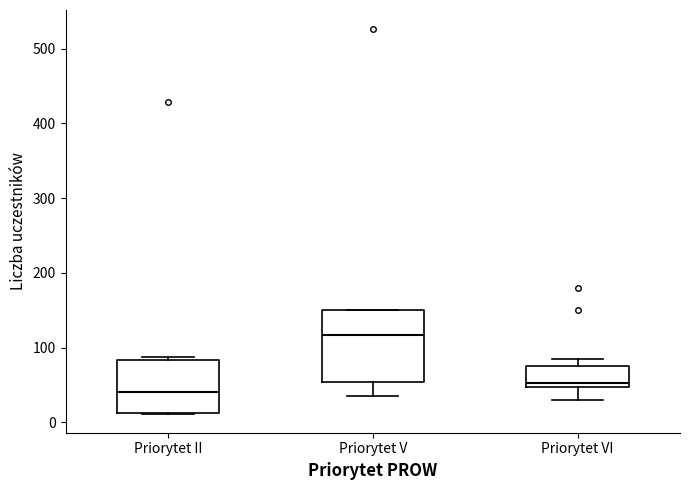

Reading left to right, read every box against the y-axis: the position of its median line, the range the box covers, and the ends of its whiskers. The values are not printed on the chart, so give them approximately, as read against the axis.

Priorytet II: median 40, box 10 to 80, whiskers 10 to 90
Priorytet V: median 120, box 50 to 150, whiskers 40 to 150
Priorytet VI: median 50 (just above the box's lower edge), box 50 to 80, whiskers 30 to 90